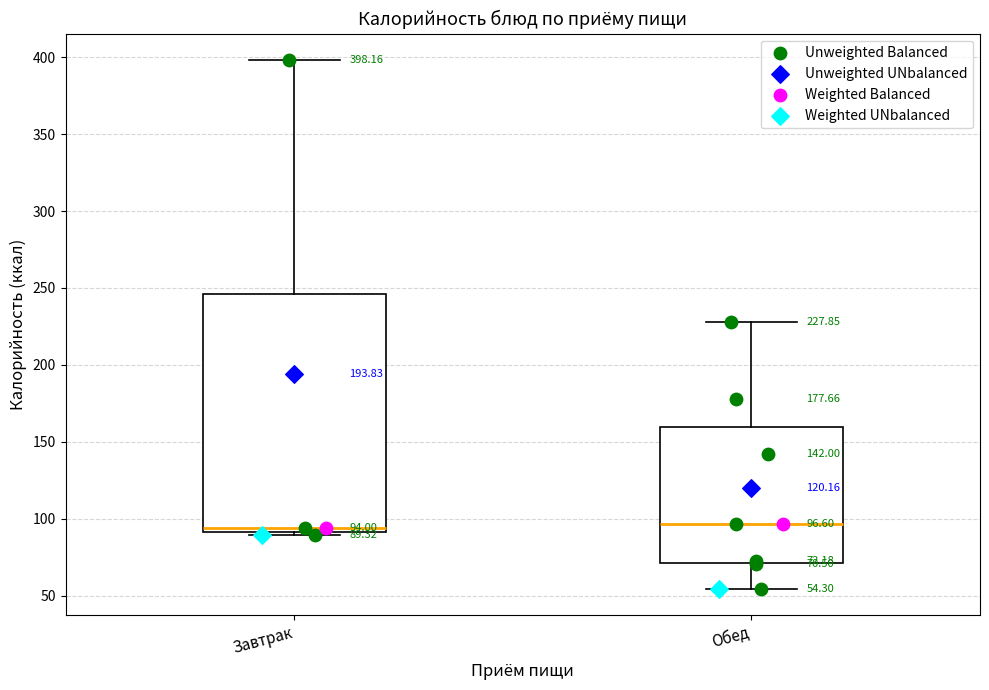

Which box is the tallest, from its lower edge to its upper edge?

Завтрак